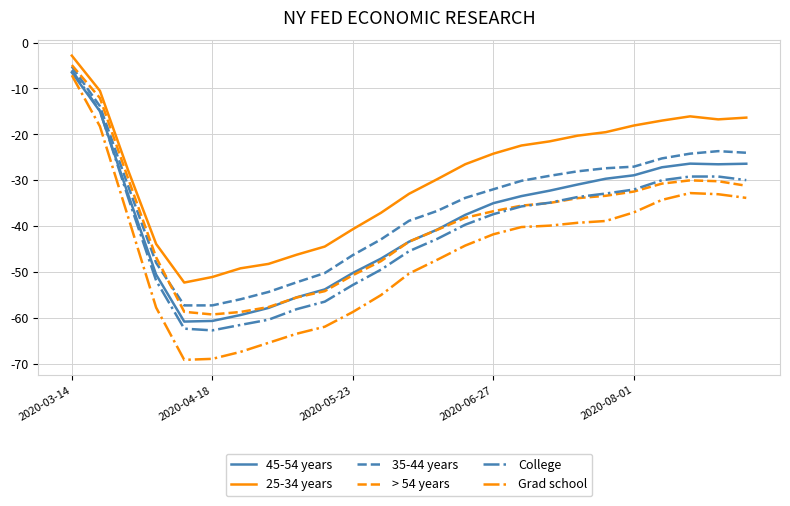

What is the lowest value of the > 54 years series?

-59.3